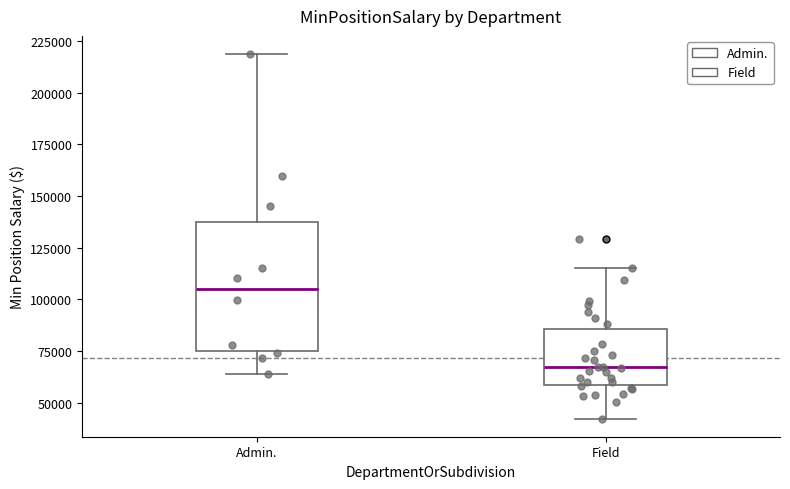

Which box is the tallest, from its lower edge to its upper edge?

Admin.